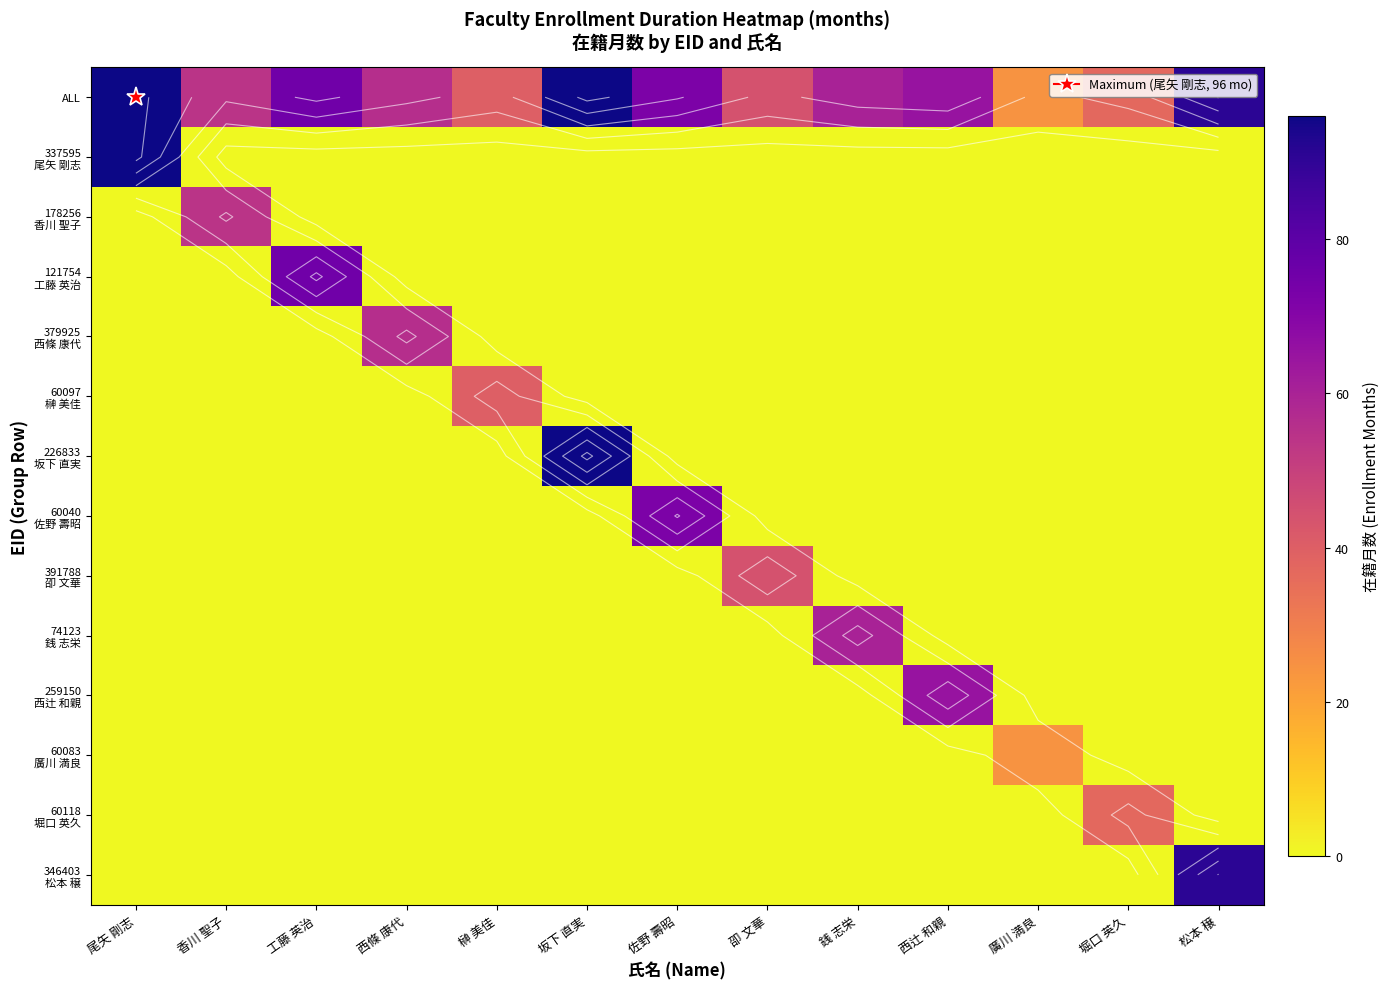

Between 卲 文華 and 堀口 英久, which series saw the biggest shift?

391788 卲 文華